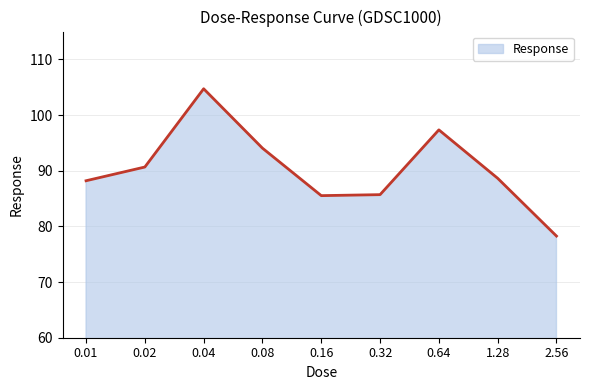

What value does the data have at 0.08?

94.1